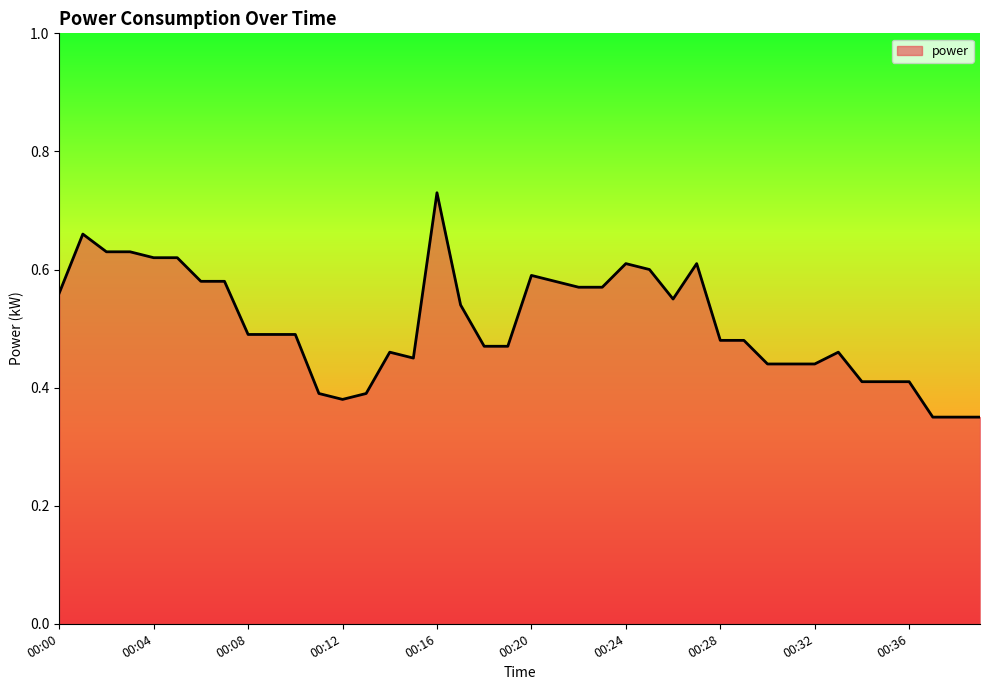

How many points are higher than both their immediate neighbors (excluding endpoints)?

7